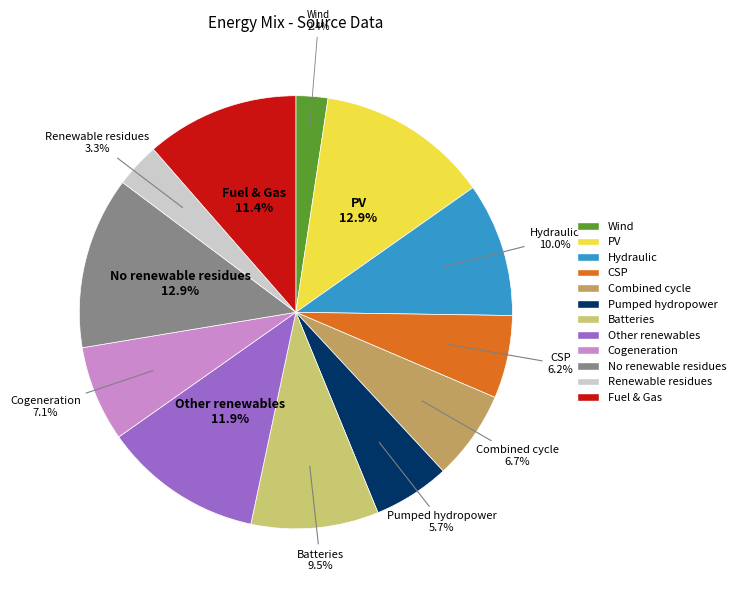

How many slices are in this pie chart?

12